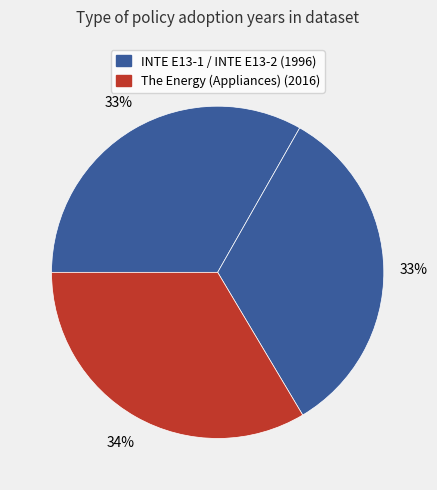

How many segments does this pie chart have?

3